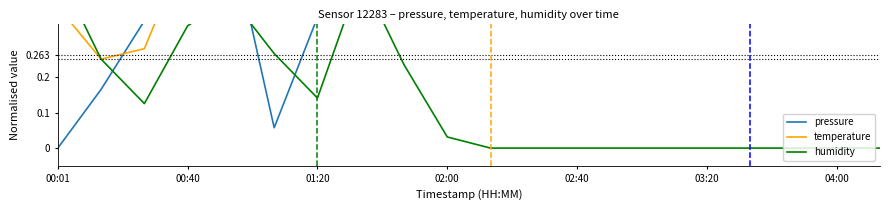

At how many categories does at least one series exceed 0?

20